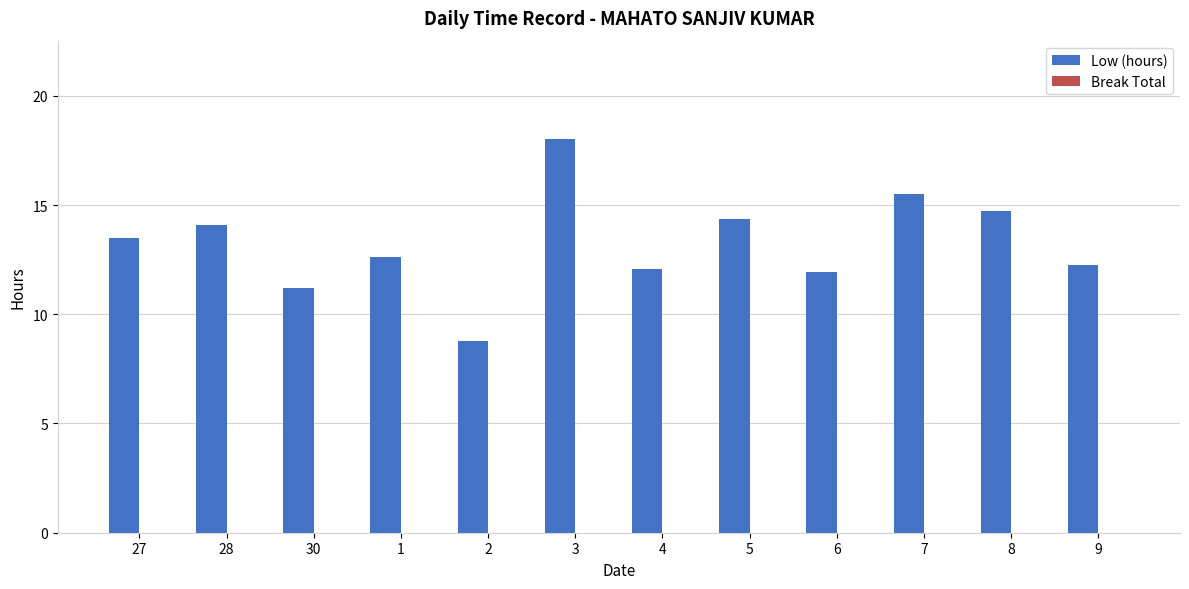

How many bars are there in total?

12